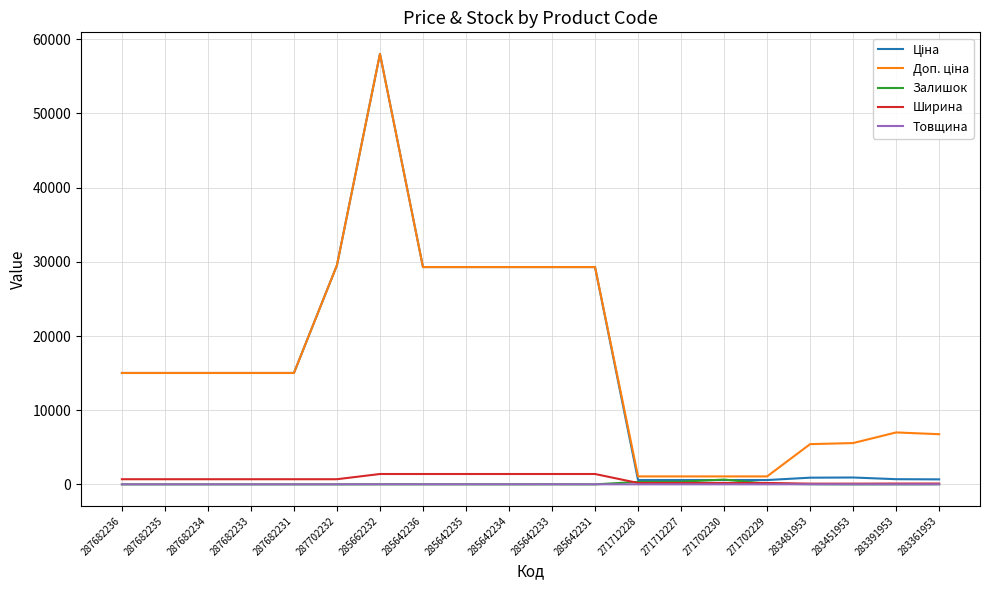

Which category has the highest value across all series?

285662232